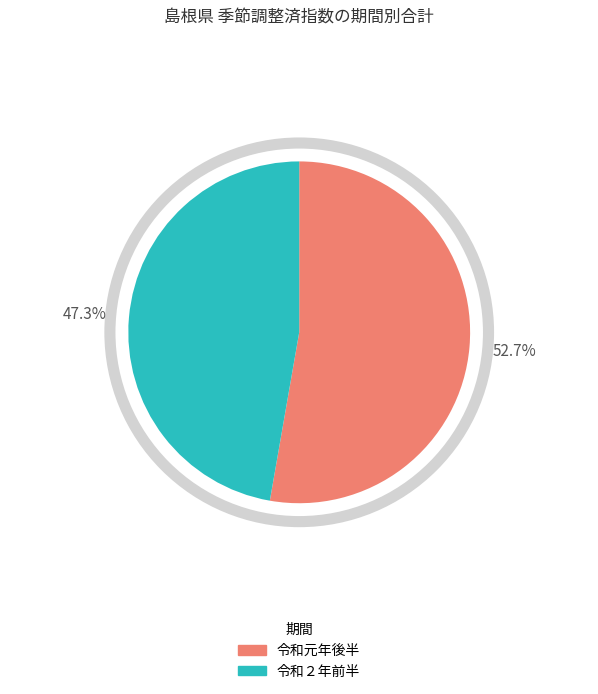

Count the number of slices in the pie.

2